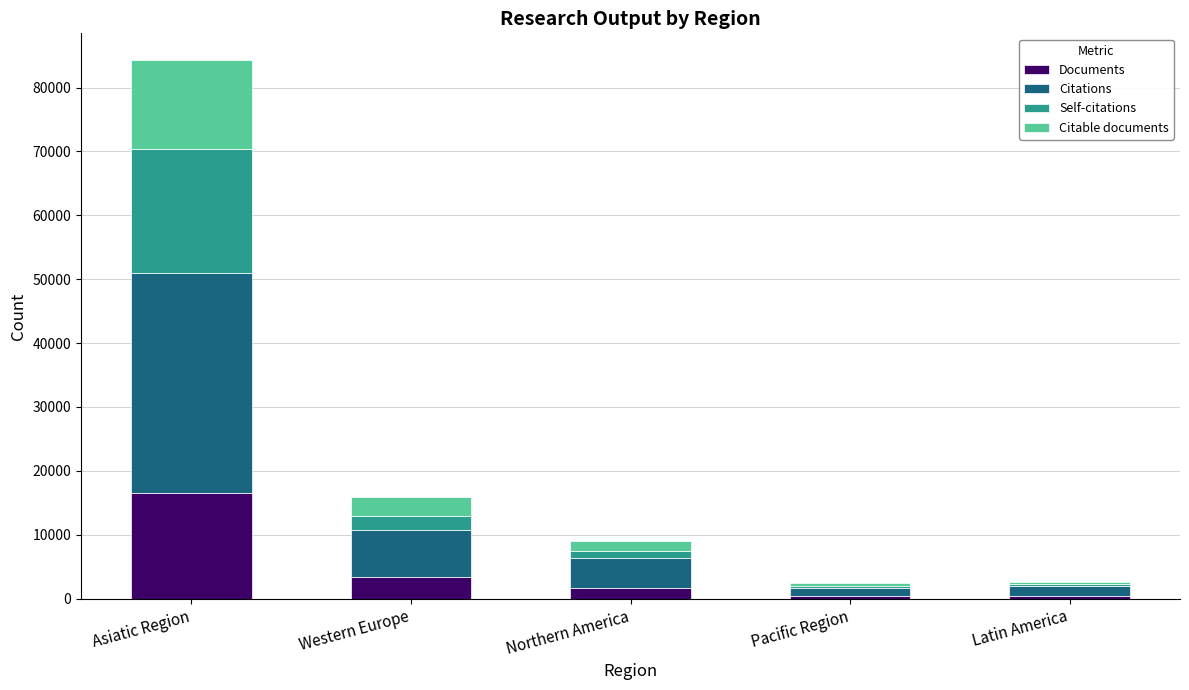

What is the total value across all series at Asiatic Region?

84276